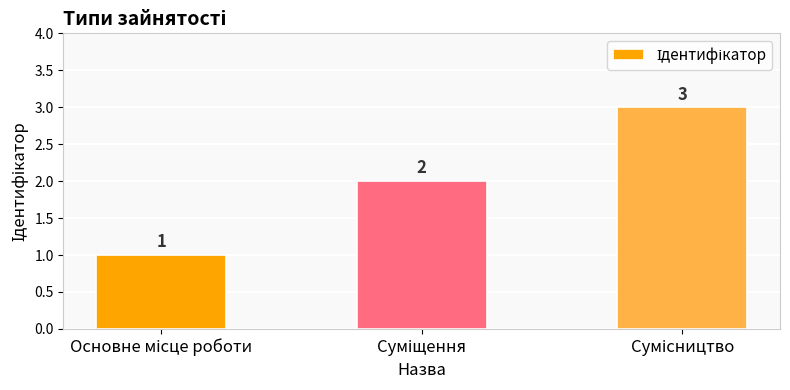

What is the maximum value shown in the chart?

3